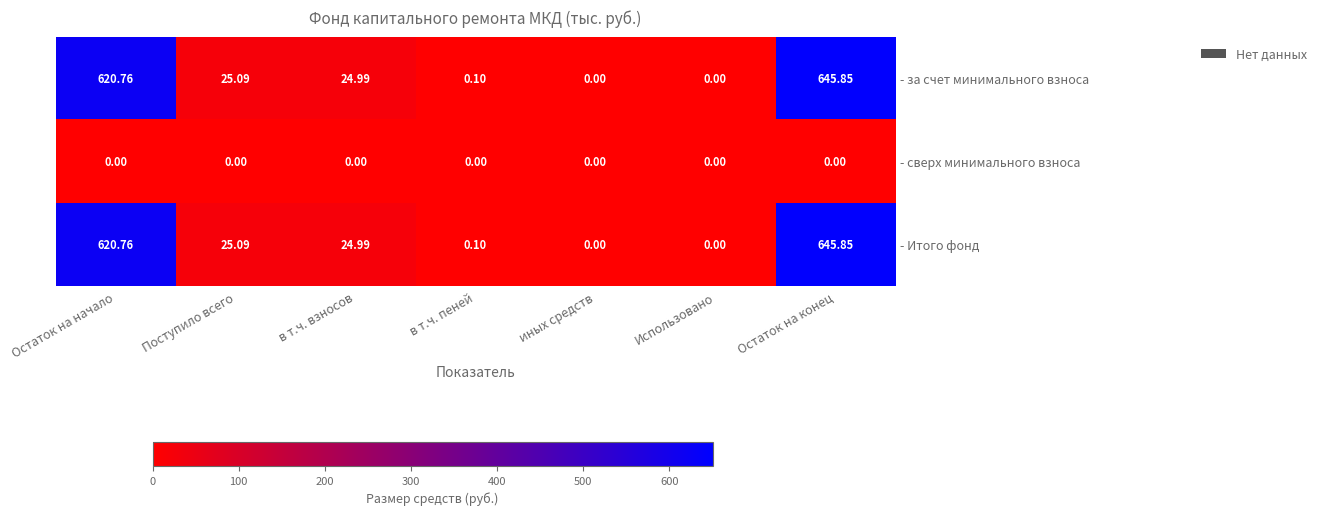

At which label does - за счет минимального взноса reach its peak?

Остаток на конец